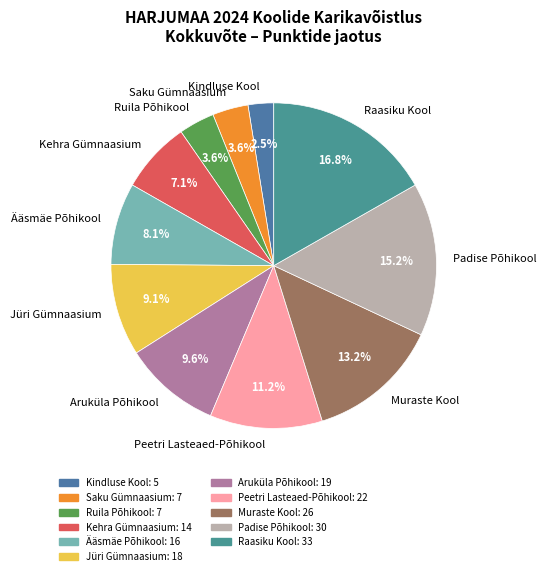

What portion of the pie excludes Saku Gümnaasium?

96.4%